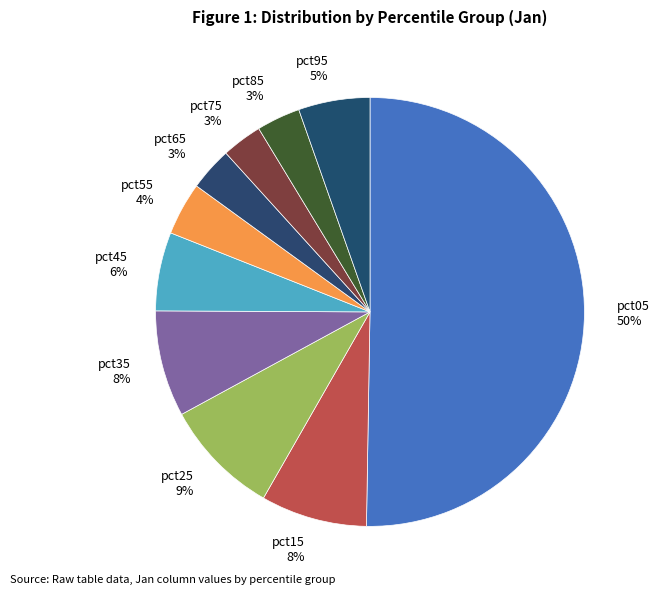

To the nearest percent, what is the average slice percentage?

10%